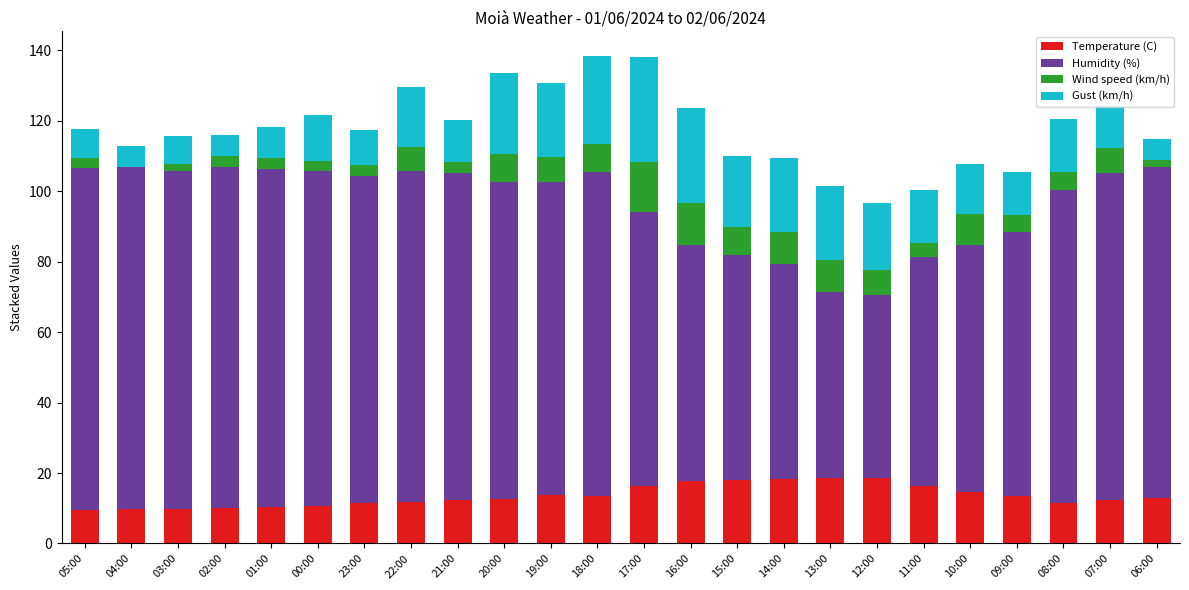

What is the total value across all series at 07:00?

124.3